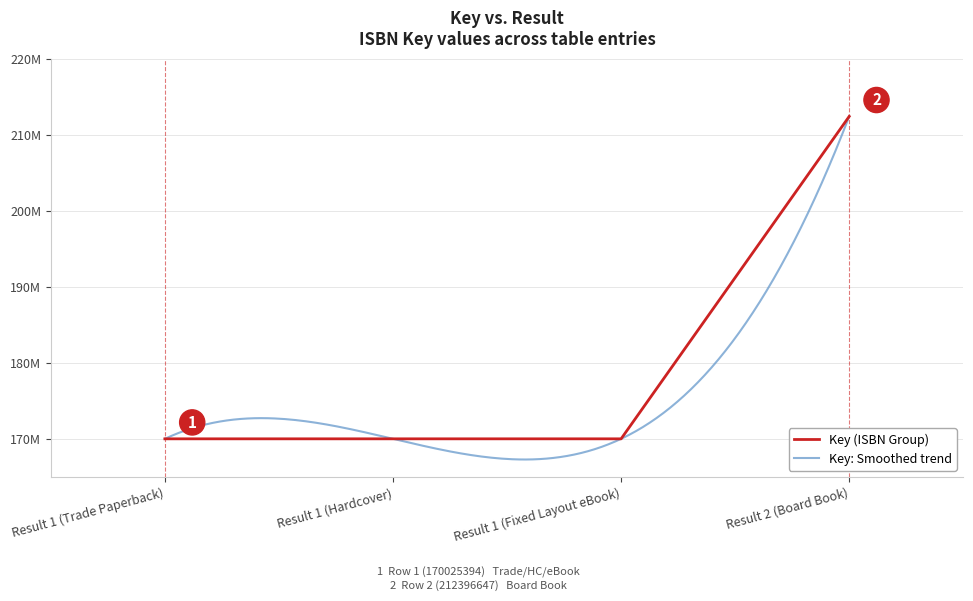

Reading left to right, list all the values displayed in this chart.

170025394	170025394	170025394	212396647